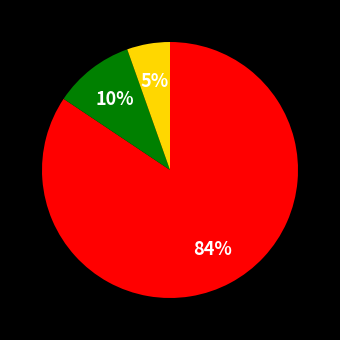

Is there any slice that represents more than half of the pie?

Yes